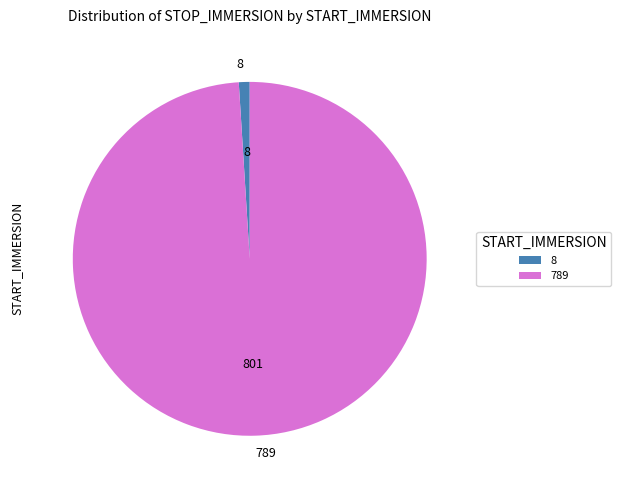

Rank the categories by value from lowest to highest.

8, 789